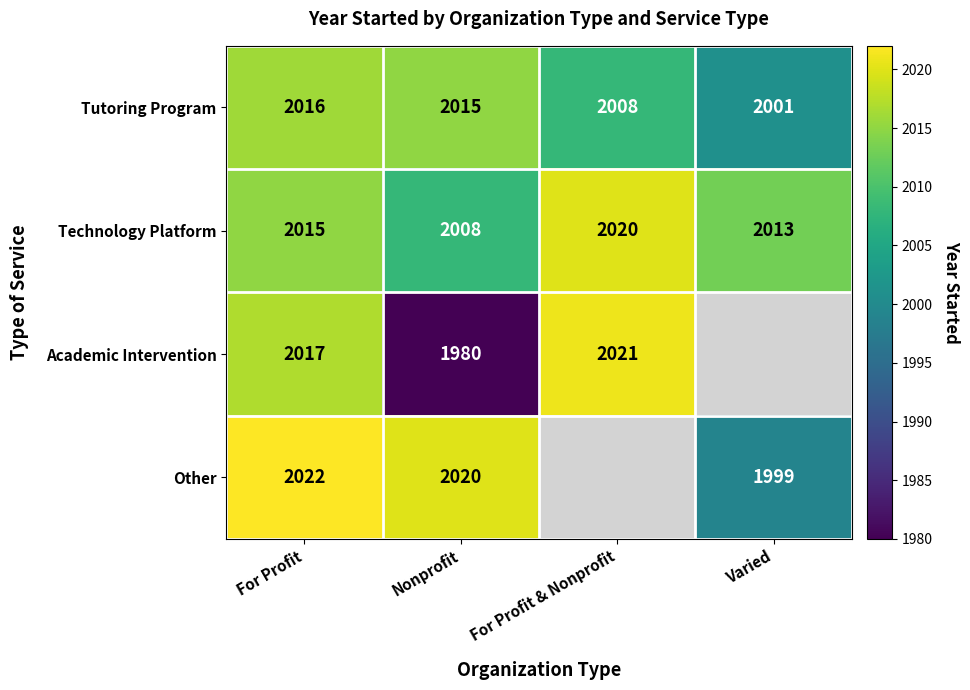

How many data points in Technology Platform are less than 2015?

2